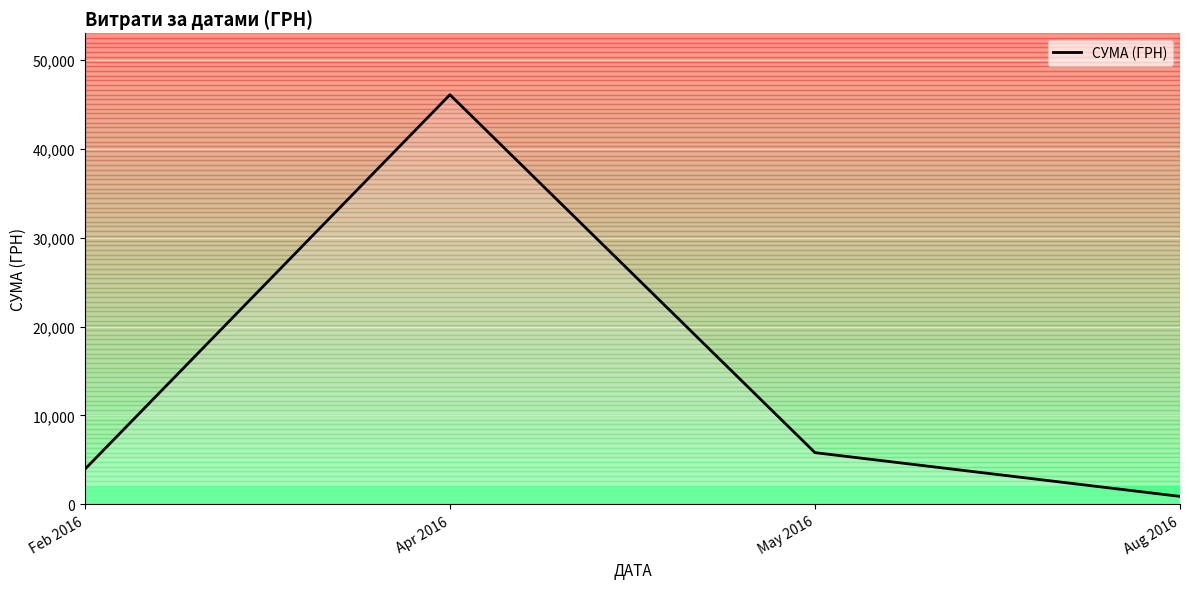

How many lines are shown in the chart?

1